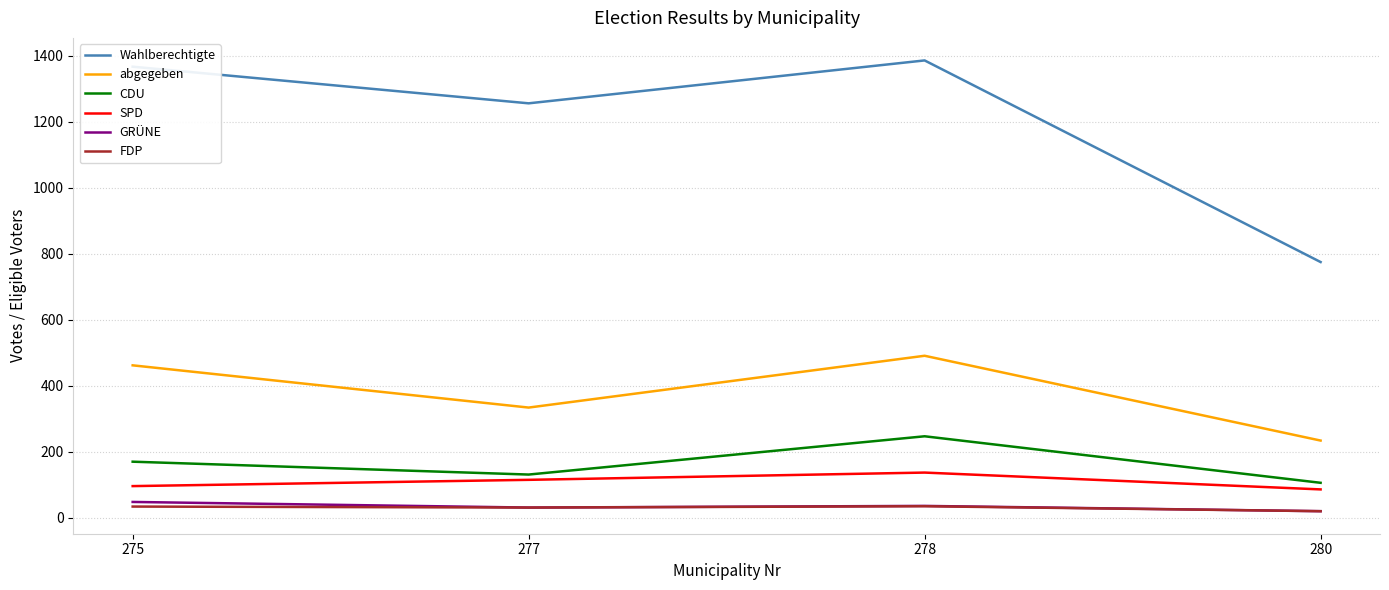

What is the difference between the highest and lowest values at 277?

1225